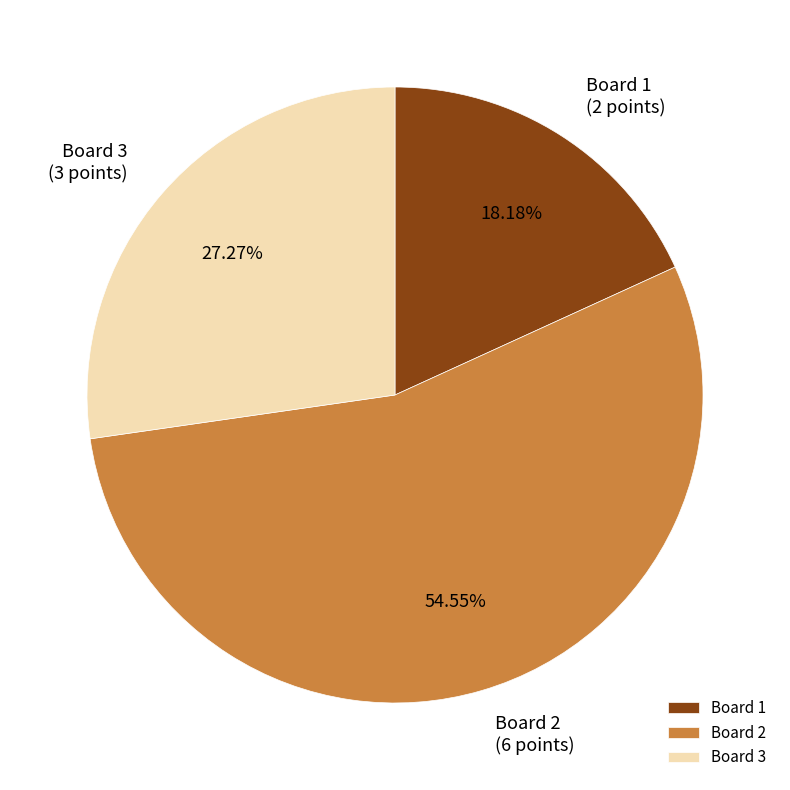

Is there a majority slice in this chart?

Yes